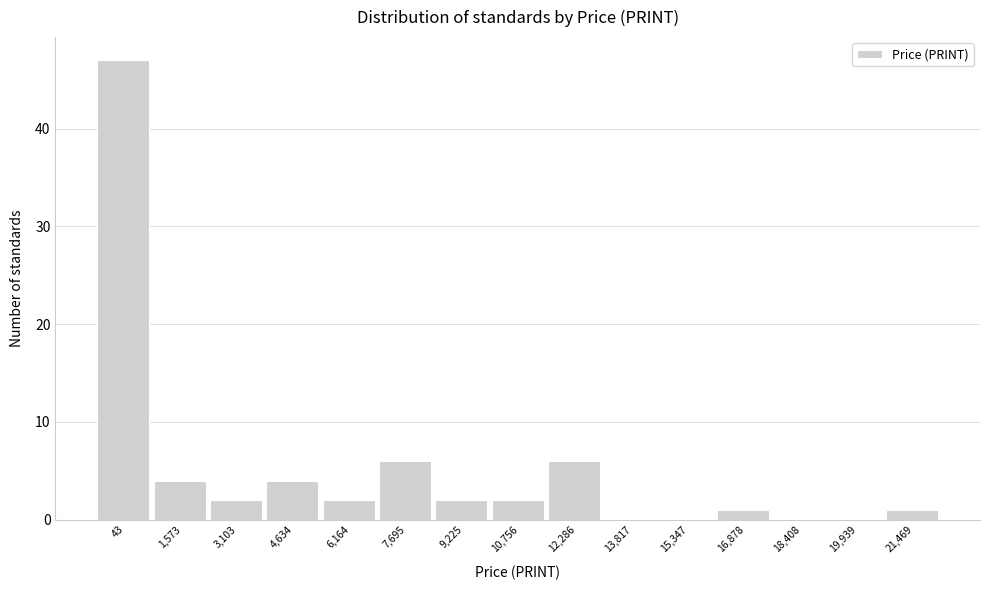

Reading left to right, transcribe all the data shown in this chart.

43=47	1,573=4	3,103=2	4,634=4	6,164=2	7,695=6	9,225=2	10,756=2	12,286=6	13,817=0	15,347=0	16,878=1	18,408=0	19,939=0	21,469=1